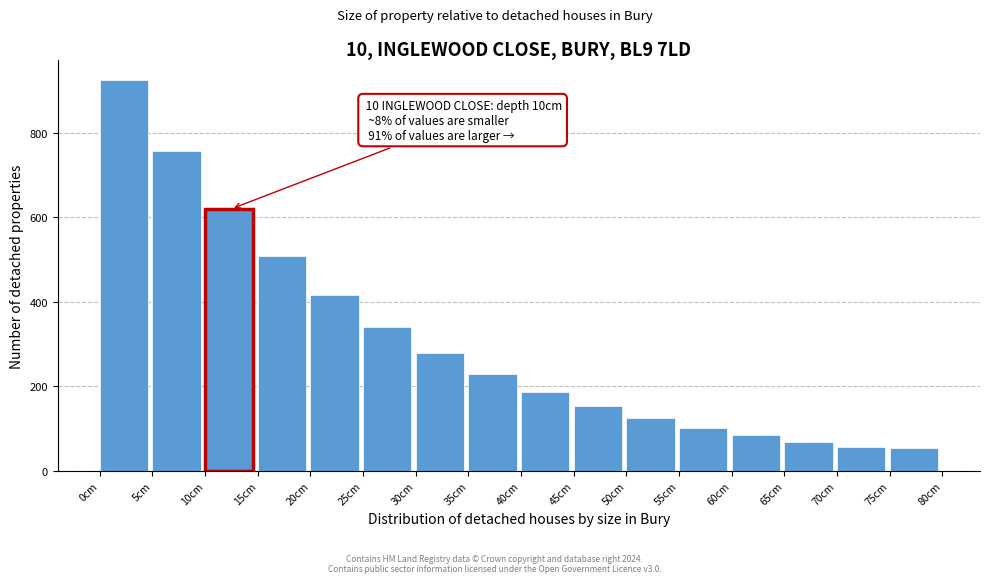

Over which range of the x-axis is the bar tallest?

0 to 5